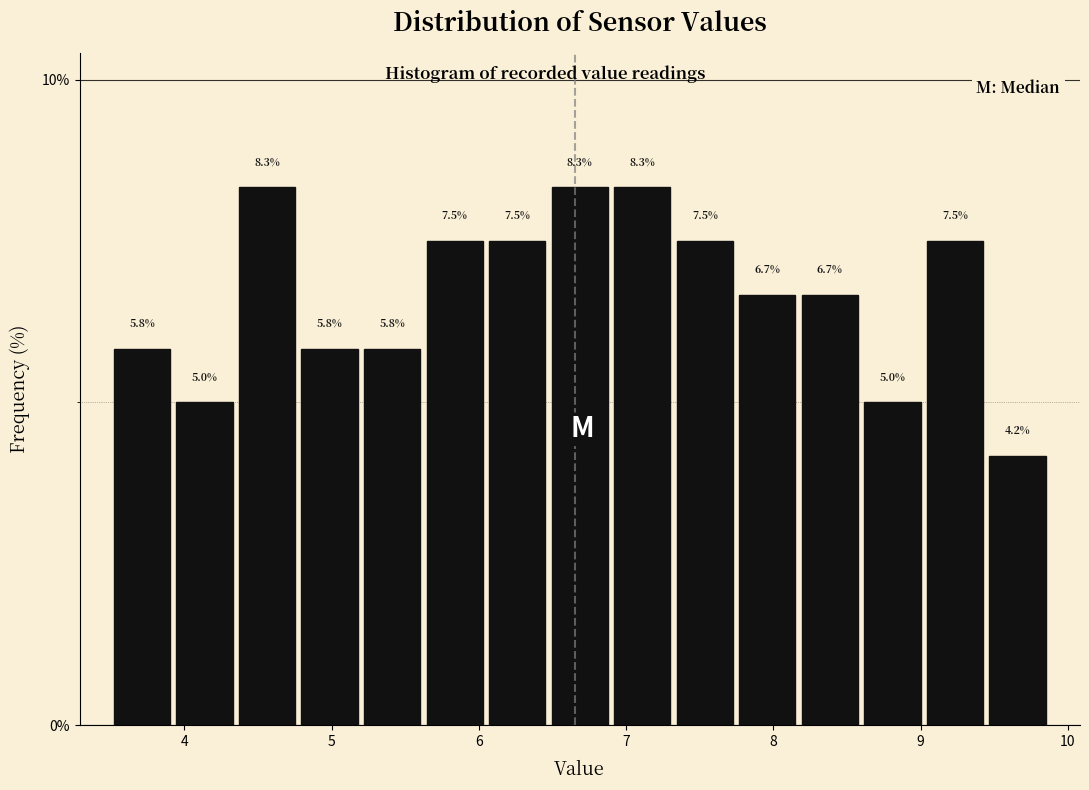

Reading left to right, list every bar in this chart as the range it spans on the x-axis followed by its height. The bar edges are not printed on the chart, so give them approximately, as read against the axis.

3.5 to 3.9: 5.8
3.9 to 4.3: 5.0
4.3 to 4.8: 8.3
4.8 to 5.2: 5.8
5.2 to 5.6: 5.8
5.6 to 6.0: 7.5
6.0 to 6.5: 7.5
6.5 to 6.9: 8.3
6.9 to 7.3: 8.3
7.3 to 7.7: 7.5
7.7 to 8.2: 6.7
8.2 to 8.6: 6.7
8.6 to 9.0: 5.0
9.0 to 9.4: 7.5
9.4 to 9.9: 4.2